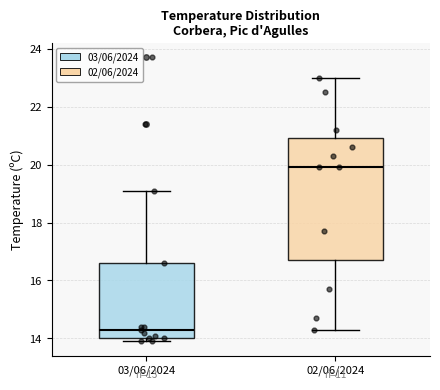

Reading left to right, read every box against the y-axis: the position of its median line, the range the box covers, and the ends of its whiskers. The values are not printed on the chart, so give them approximately, as read against the axis.

03/06/2024: median 14.4, box 14.0 to 16.6, whiskers 14.0 (just below the box's lower edge) to 19.2
02/06/2024: median 20.0, box 16.8 to 21.0, whiskers 14.4 to 23.0